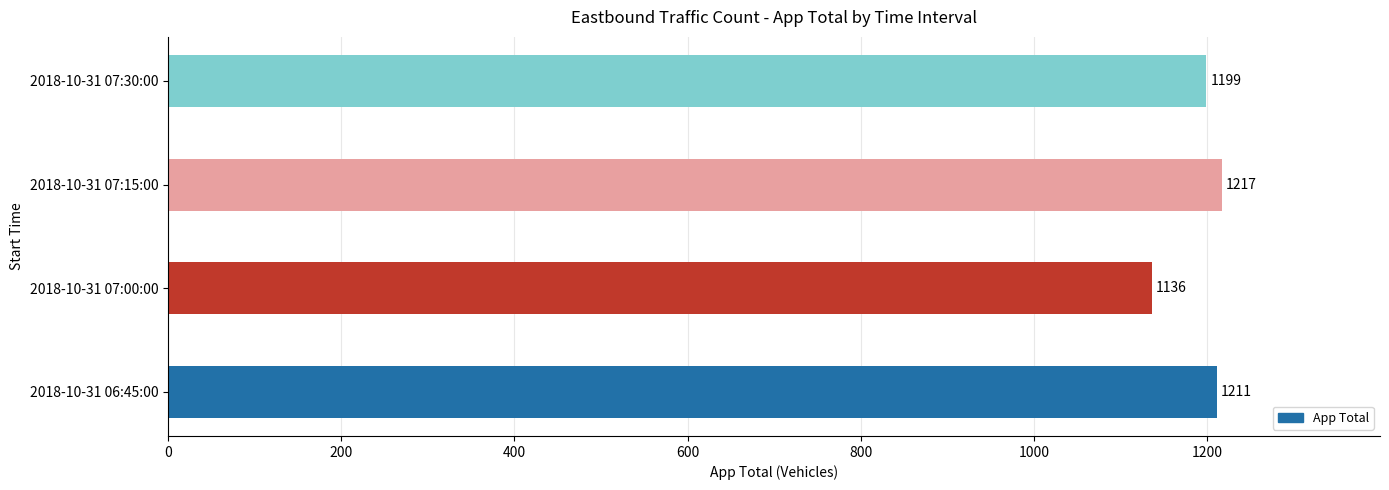

What is the difference between the values at 2018-10-31 07:15:00 and 2018-10-31 07:30:00?

18